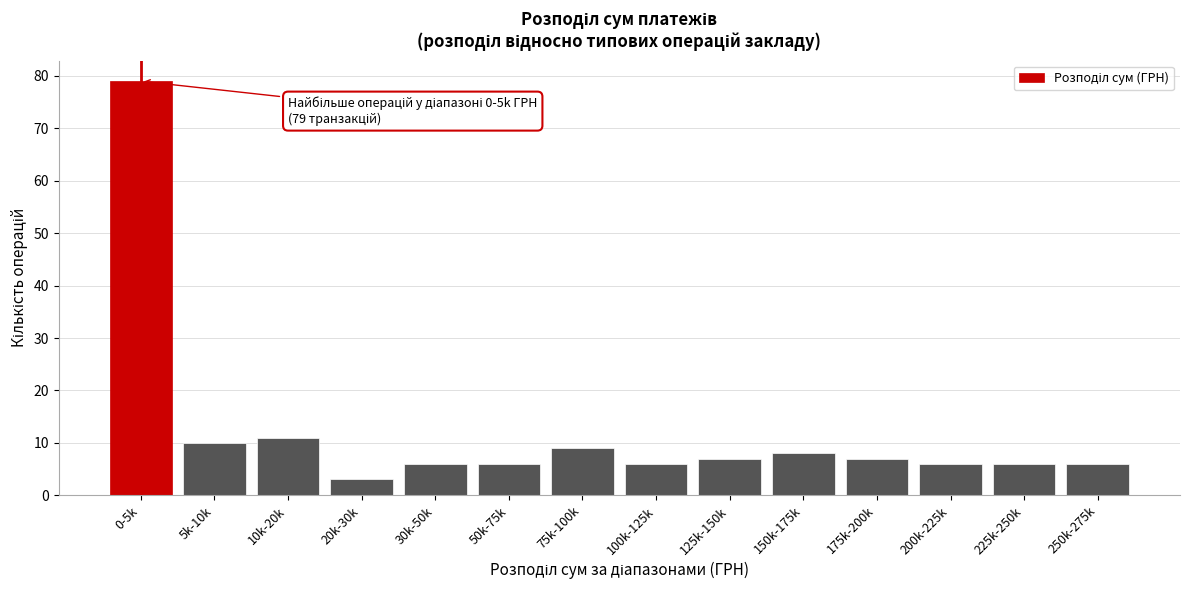

Reading right to left, transcribe all the data shown in this chart.

6	6	6	7	8	7	6	9	6	6	3	11	10	79